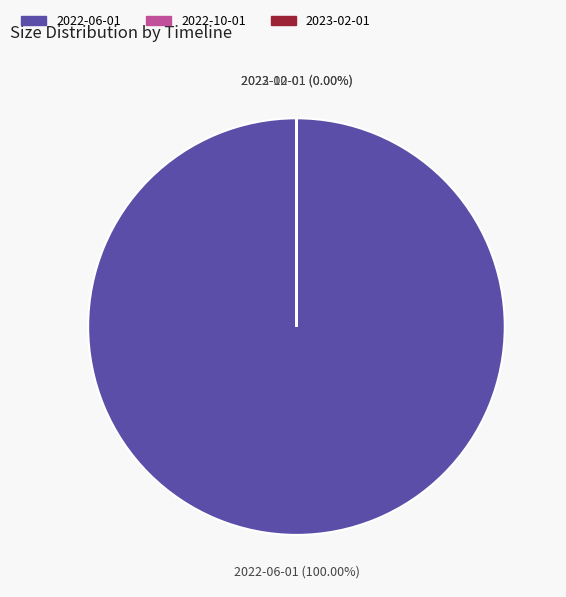

What is the change in value from 2022-10-01 to 2023-02-01?

-816